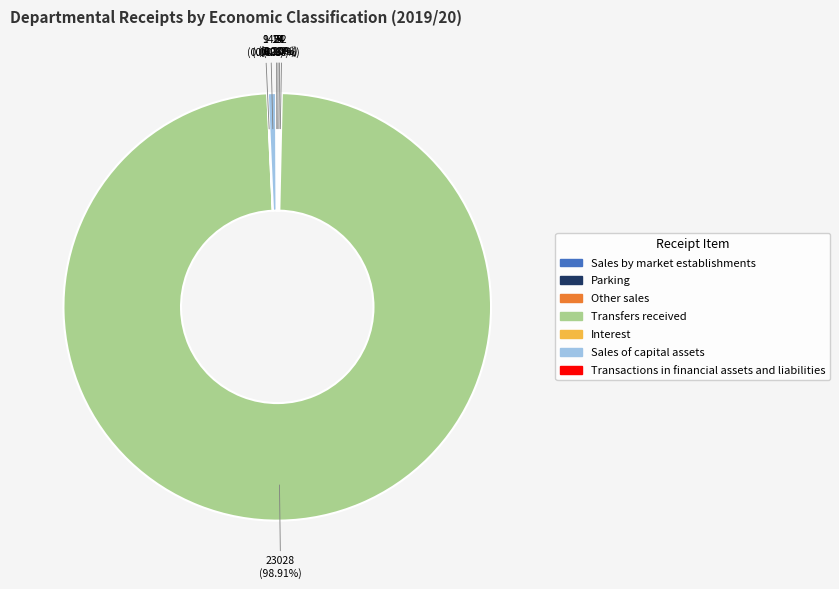

Combined, do Transfers received and Sales of capital assets account for over 50%?

Yes